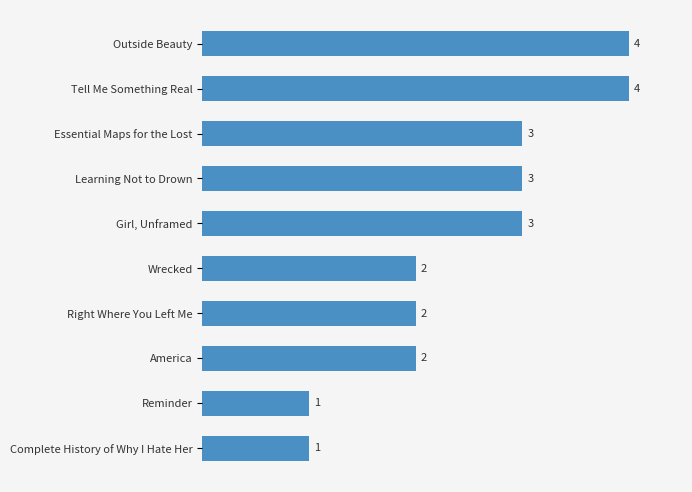

What is the sum of all values?

25